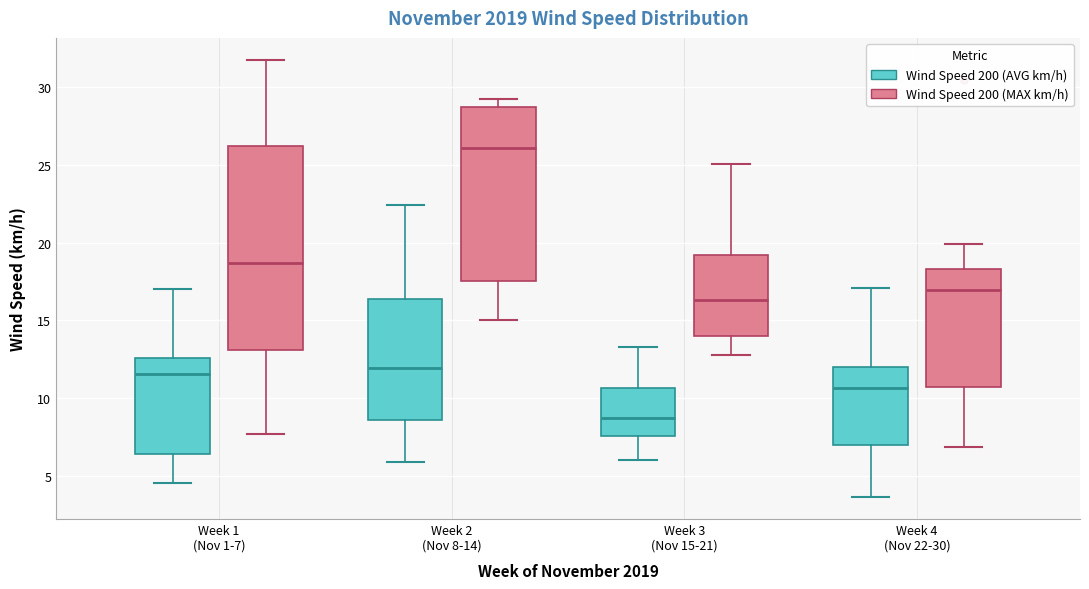

Reading left to right, transcribe this box plot: for each box, give where its median line is, the range the box spans, and where its two whiskers end, as read against the y-axis. The values are not printed on the chart, so give them approximately, as read against the axis.

Week 1 (Nov 1-7) (Wind Speed 200 (AVG km/h)): median 11.5, box 6.5 to 12.5, whiskers 4.5 to 17.0
Week 1 (Nov 1-7) (Wind Speed 200 (MAX km/h)): median 18.5, box 13.0 to 26.0, whiskers 7.5 to 32.0
Week 2 (Nov 8-14) (Wind Speed 200 (AVG km/h)): median 12.0, box 8.5 to 16.5, whiskers 6.0 to 22.5
Week 2 (Nov 8-14) (Wind Speed 200 (MAX km/h)): median 26.0, box 17.5 to 28.5, whiskers 15.0 to 29.5
Week 3 (Nov 15-21) (Wind Speed 200 (AVG km/h)): median 9.0, box 7.5 to 10.5, whiskers 6.0 to 13.5
Week 3 (Nov 15-21) (Wind Speed 200 (MAX km/h)): median 16.5, box 14.0 to 19.0, whiskers 13.0 to 25.0
Week 4 (Nov 22-30) (Wind Speed 200 (AVG km/h)): median 10.5, box 7.0 to 12.0, whiskers 3.5 to 17.0
Week 4 (Nov 22-30) (Wind Speed 200 (MAX km/h)): median 17.0, box 10.5 to 18.5, whiskers 7.0 to 20.0